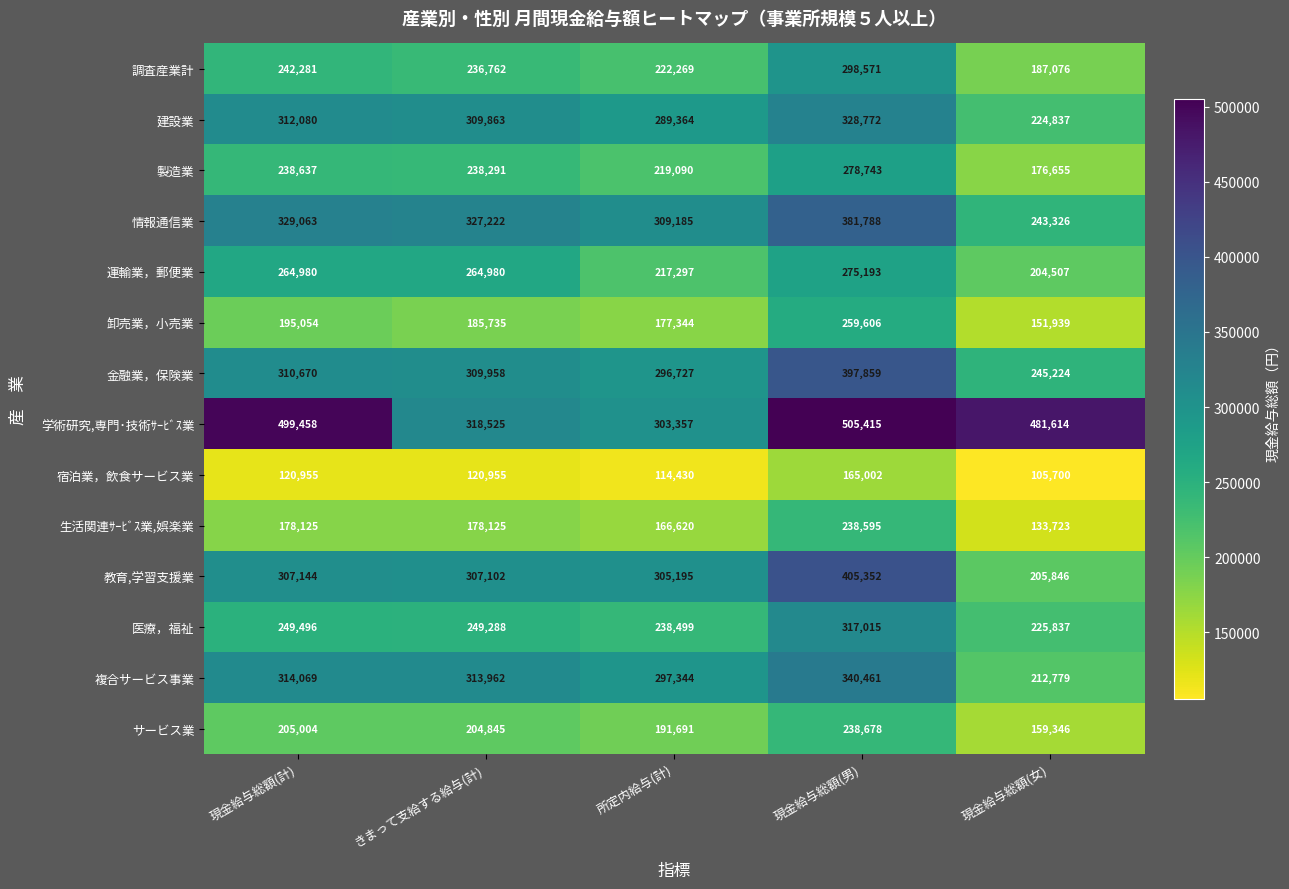

What is the sum of all サービス業 values?

999564